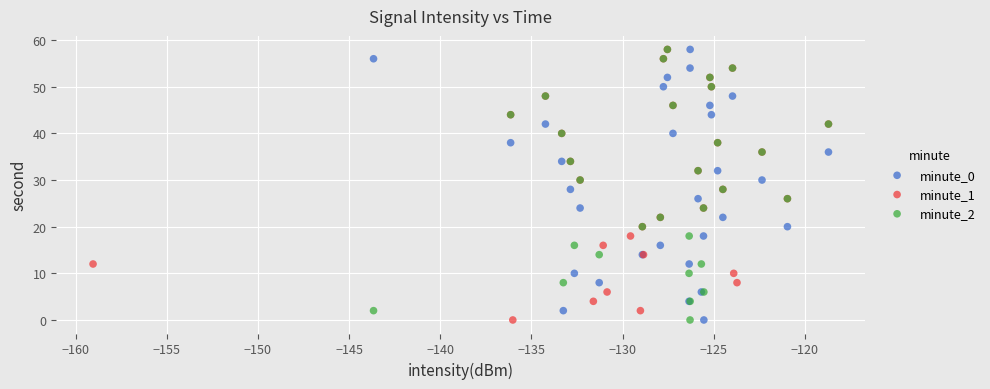

What are all the series names shown in the legend?

minute_0, minute_1, minute_2